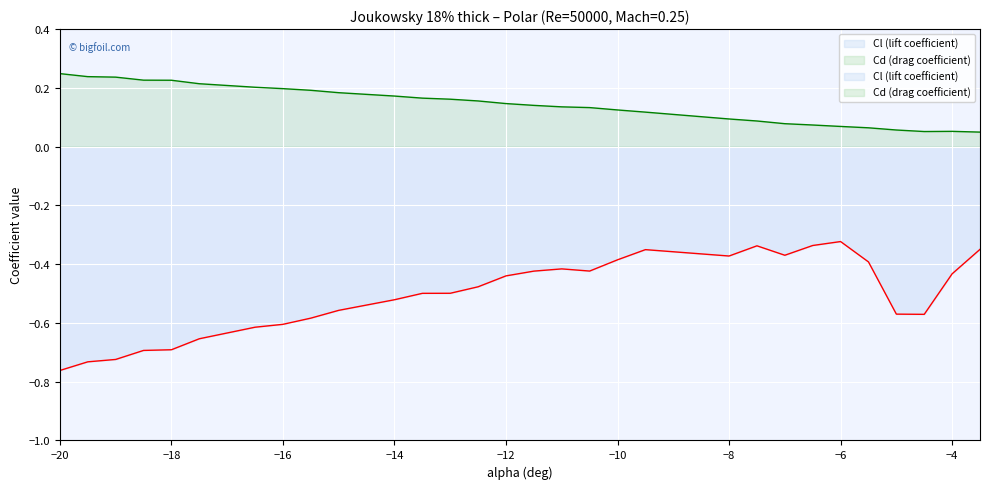

What is the difference between the second highest and second lowest values in the Cd (drag coefficient) series?

0.2